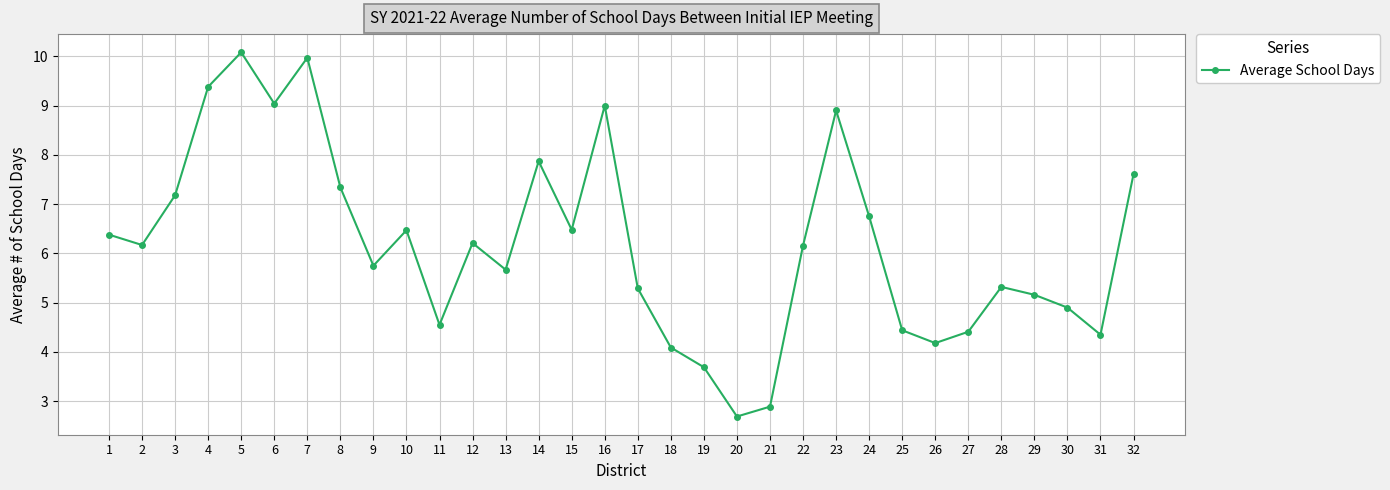

What is the ratio of the value at 25 to the value at 2?

0.7